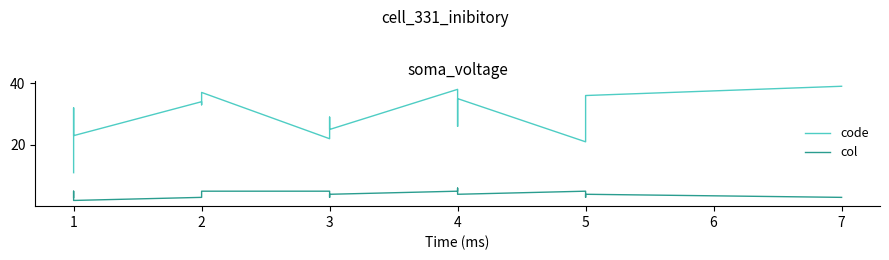

True or false: col and code intersect in this chart.

False